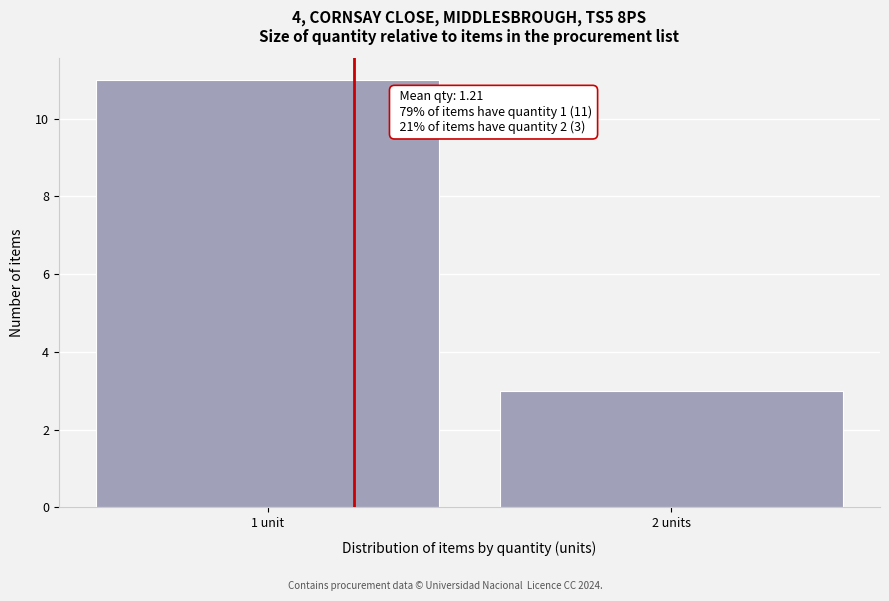

Reading right to left, extract all data points from this chart.

2 units=3	1 unit=11